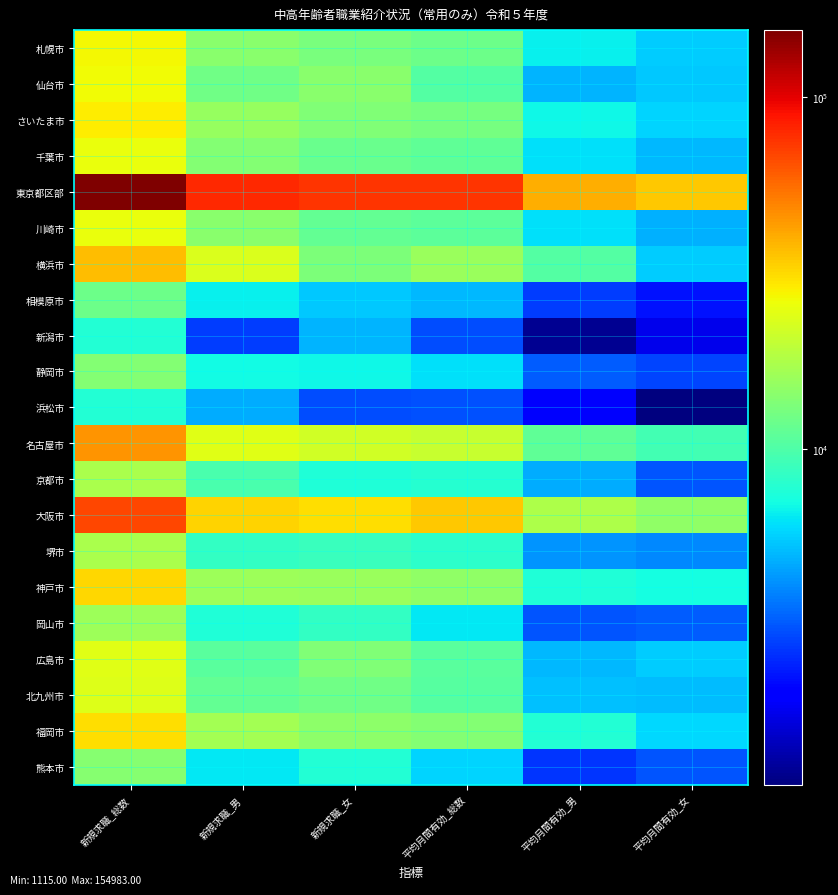

What is the total value across all series at 平均月間有効_総数?

299163